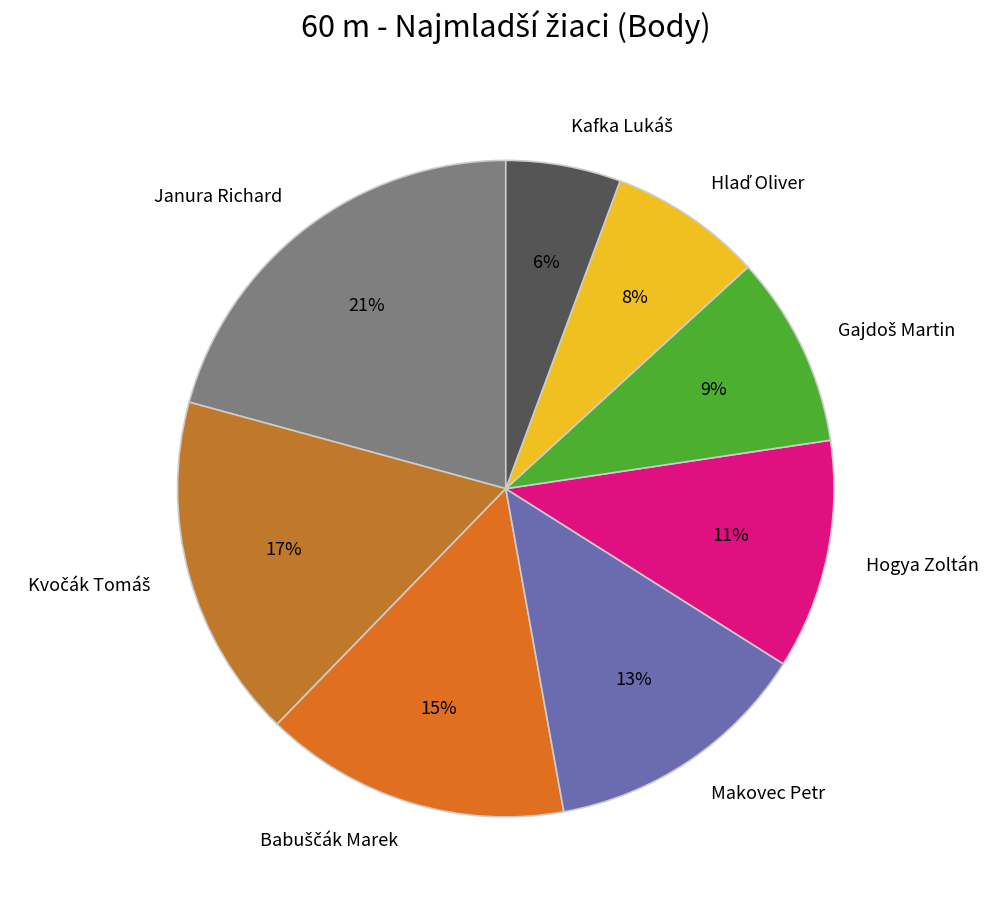

Does Hogya Zoltán represent more than half of the total?

No